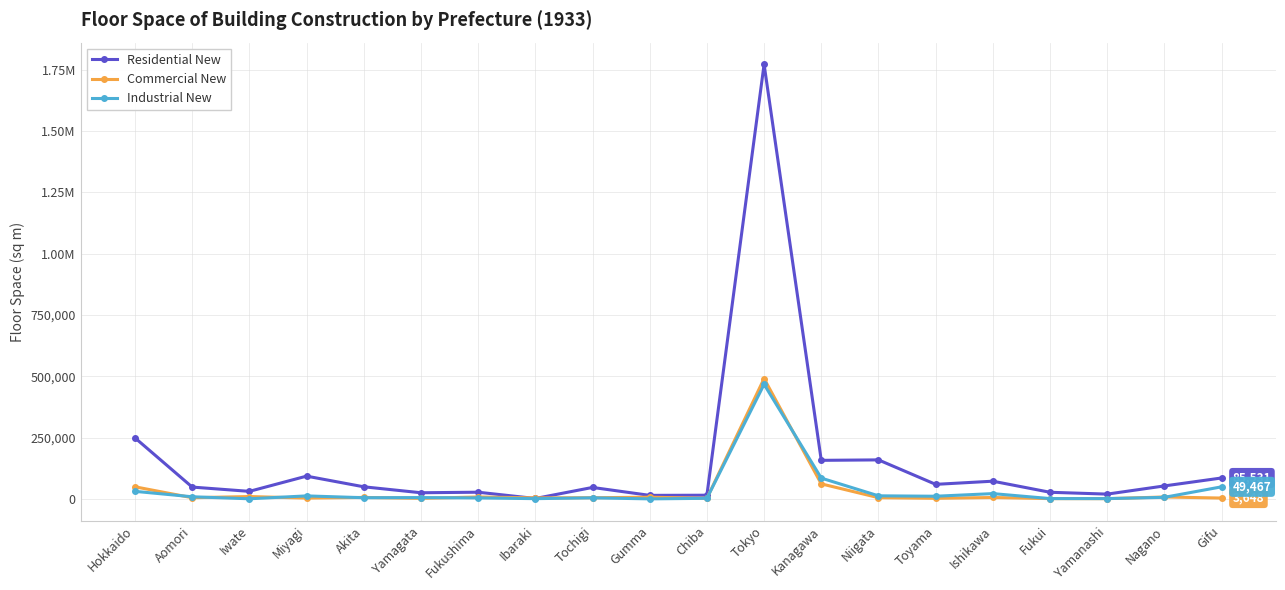

Which series has the largest total across all categories?

Residential New